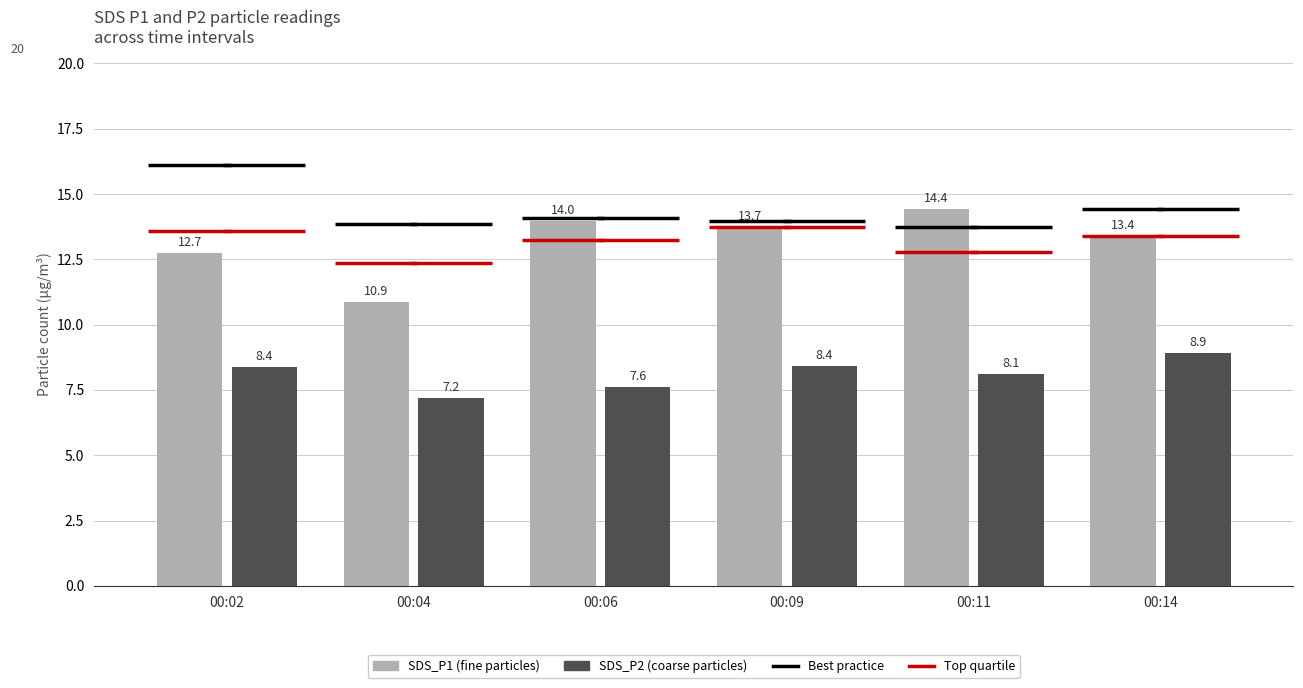

At which label does SDS_P2 (coarse particles) reach its minimum?

00:04